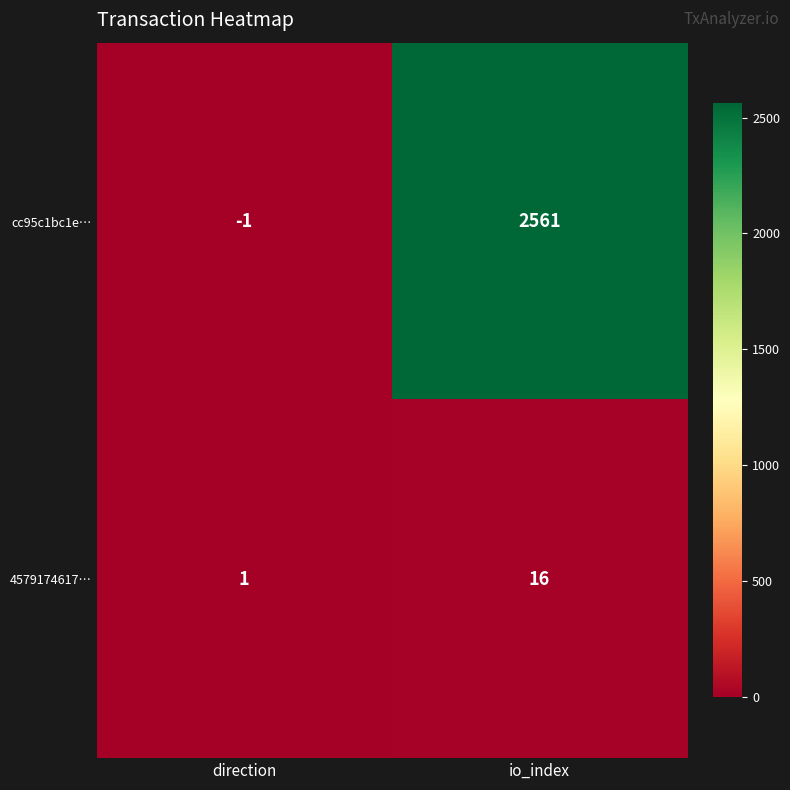

Which series changed the most between direction and io_index?

cc95c1bc1e…